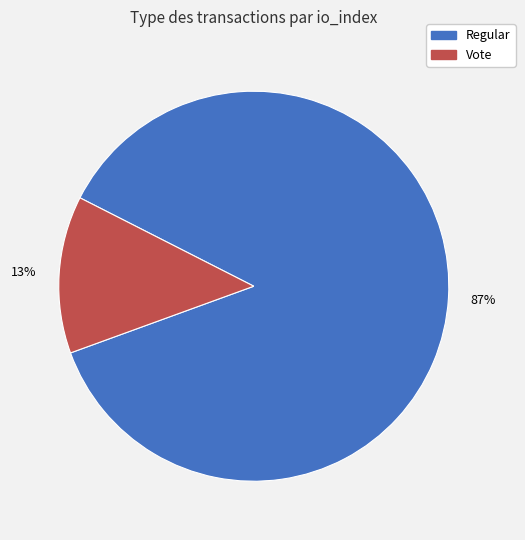

The Vote slice represents 1% of the pie. True or false?

False